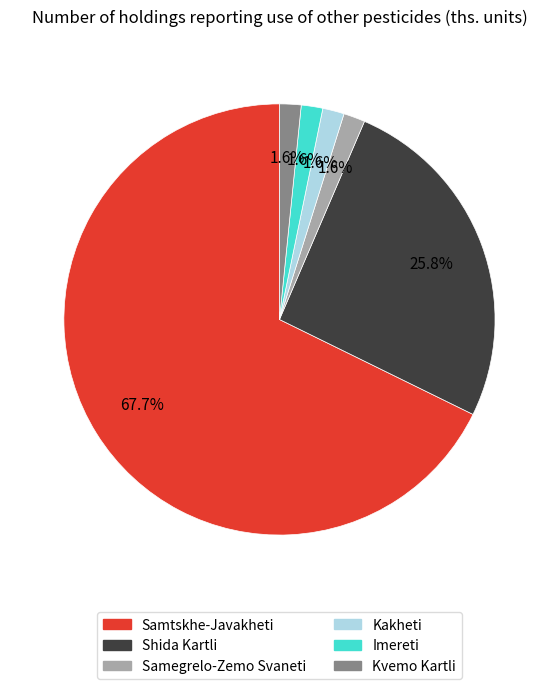

To the nearest percent, what is the average slice percentage?

17%